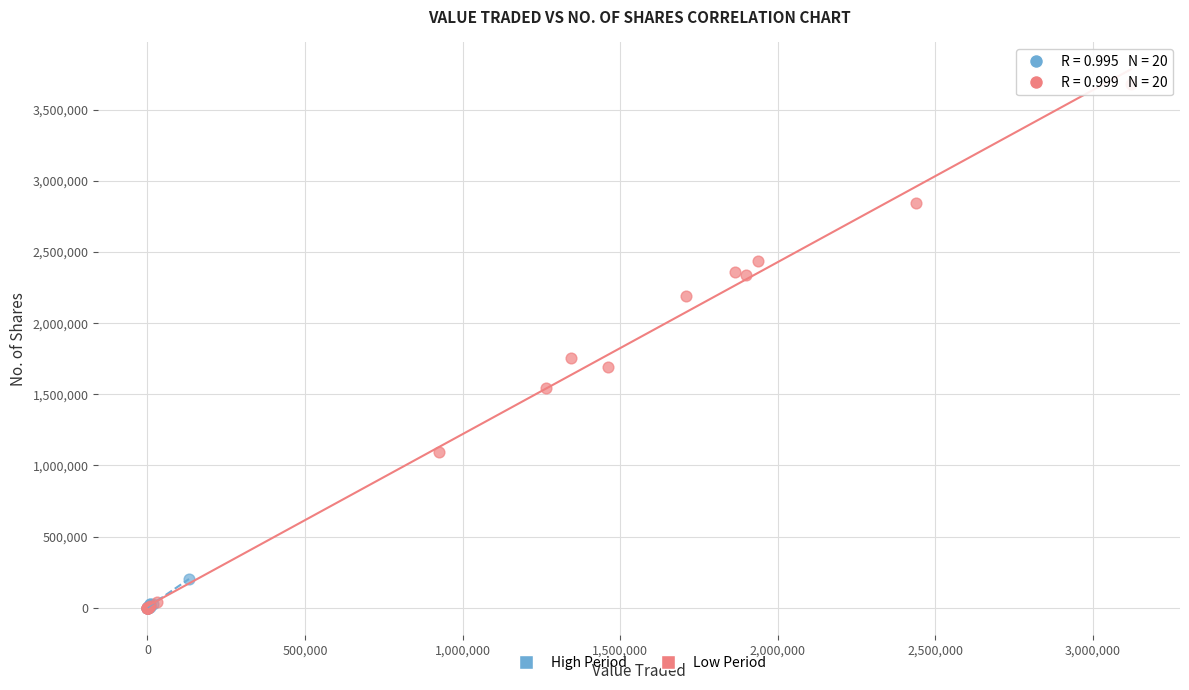

Which series reaches the maximum Y coordinate?

Low Period